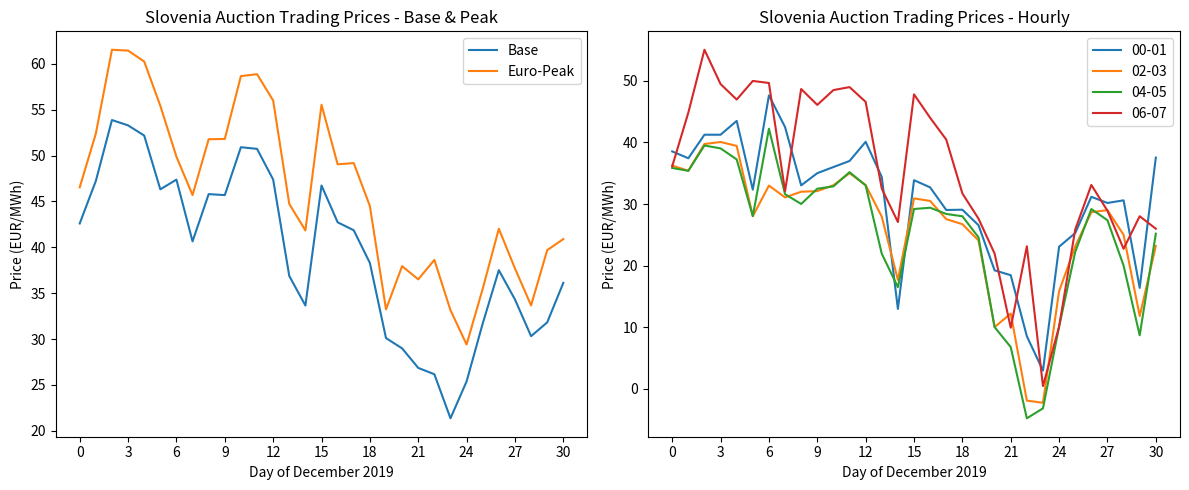

The Euro-Peak series shows 38.6 at 22. True or false?

True